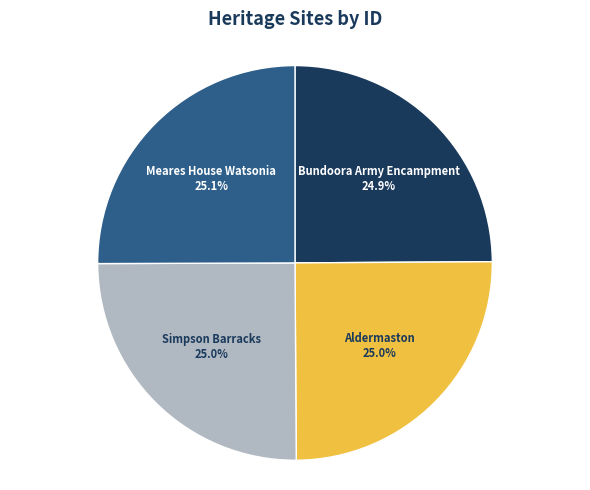

Approximately how many times larger is the value at Aldermaston compared to Meares House Watsonia?

1.0